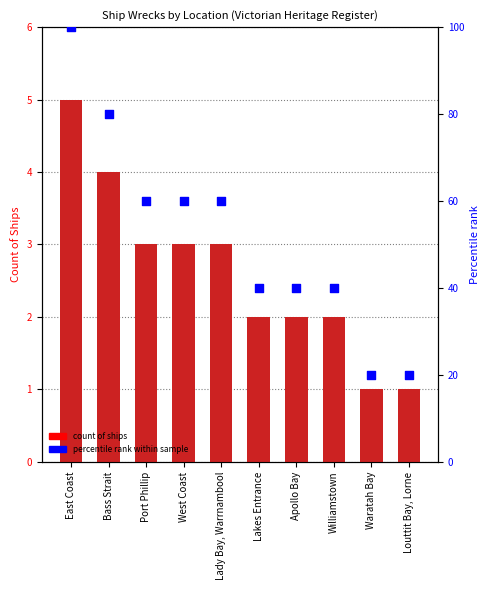

At which category is the sum across all series the highest?

East Coast